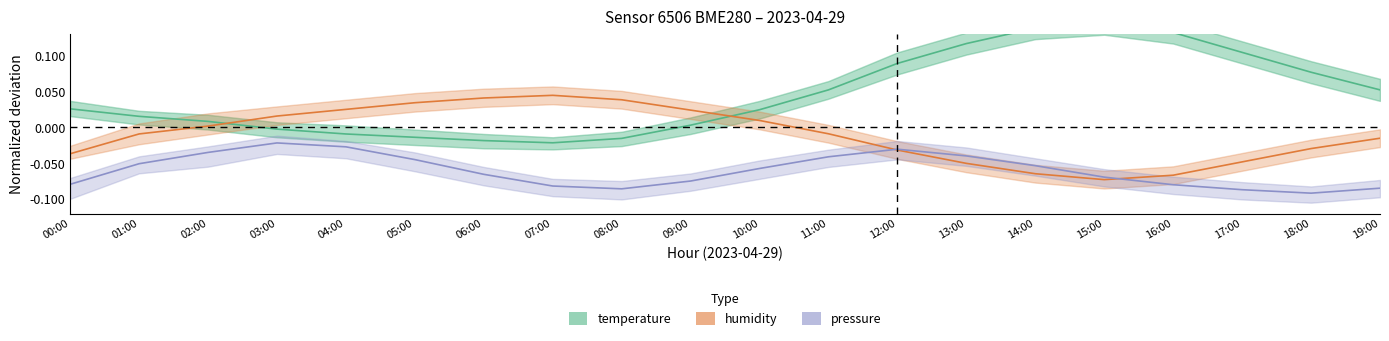

What is the approximate value of pressure at 14:00?

-0.1